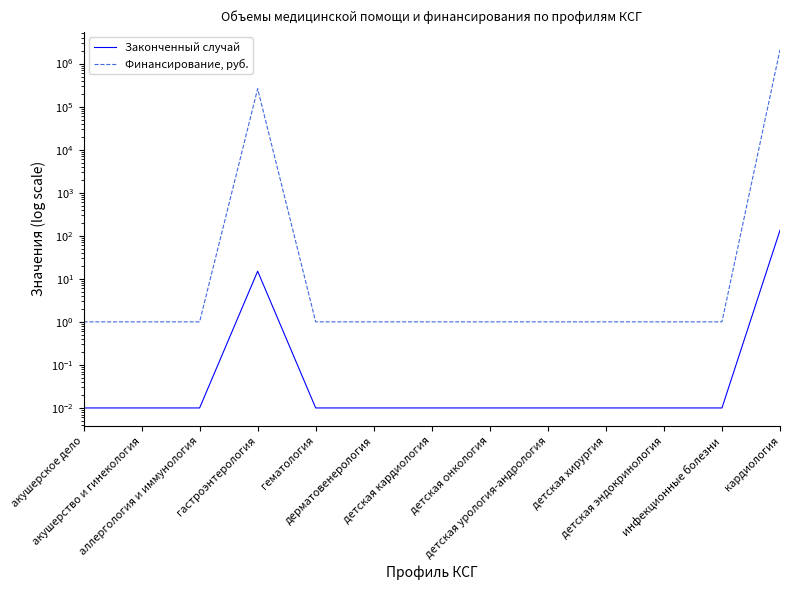

Reading left to right, what are all the values shown in this chart?

Законченный случай: акушерское дело=0.0	акушерство и гинекология=0.0	аллергология и иммунология=0.0	гастроэнтерология=15.0	гематология=0.0	дерматовенерология=0.0	детская кардиология=0.0	детская онкология=0.0	детская урология-андрология=0.0	детская хирургия=0.0	детская эндокринология=0.0	инфекционные болезни=0.0	кардиология=134.0
Финансирование, руб.: акушерское дело=1.0	акушерство и гинекология=1.0	аллергология и иммунология=1.0	гастроэнтерология=261244.0	гематология=1.0	дерматовенерология=1.0	детская кардиология=1.0	детская онкология=1.0	детская урология-андрология=1.0	детская хирургия=1.0	детская эндокринология=1.0	инфекционные болезни=1.0	кардиология=2097776.0